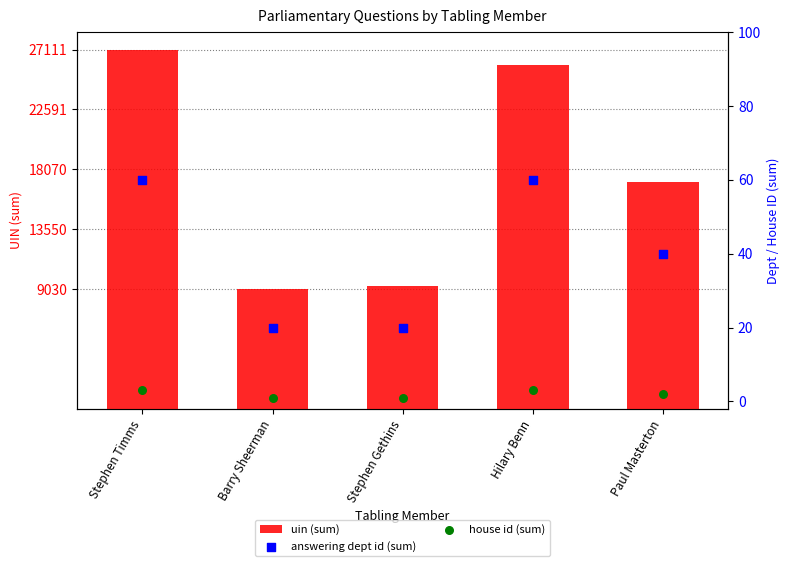

Which series has the widest spread of Y values?

uin (sum)